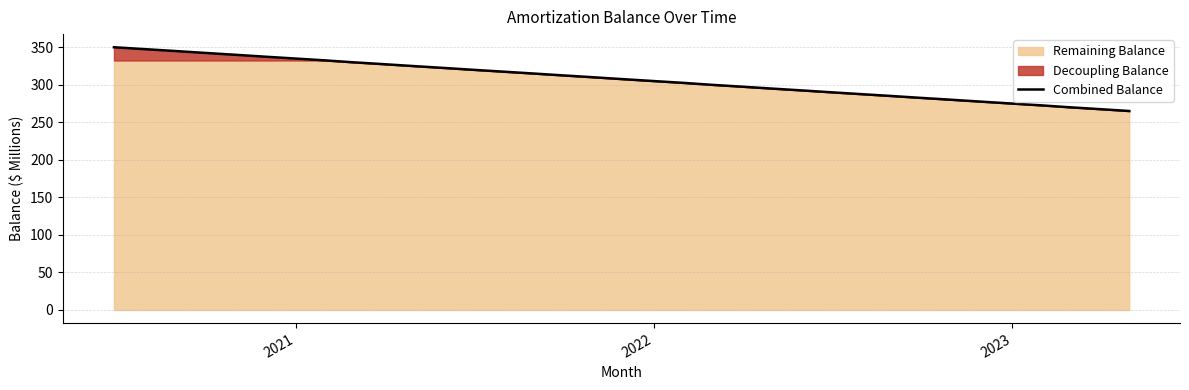

What is the difference between the maximum and minimum values?

84.9